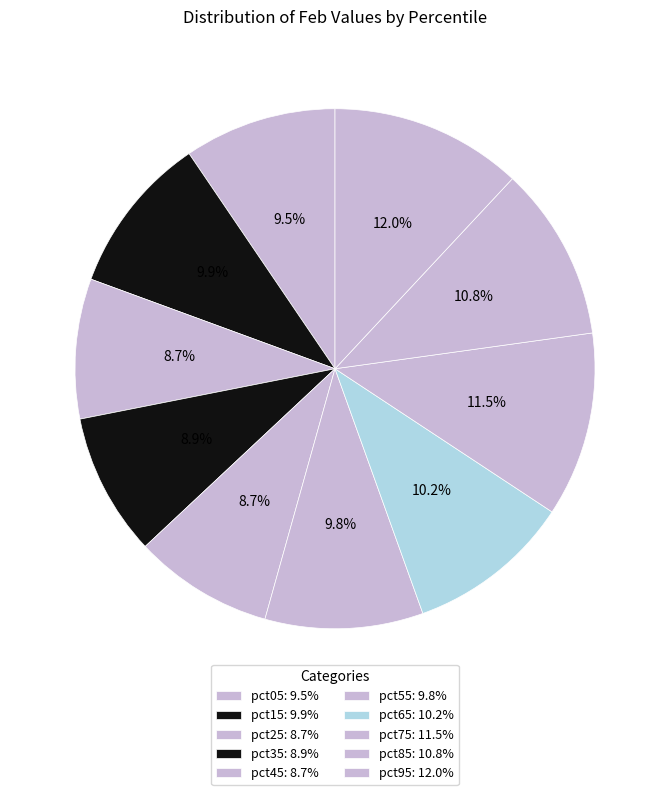

How many slices are in this pie chart?

10